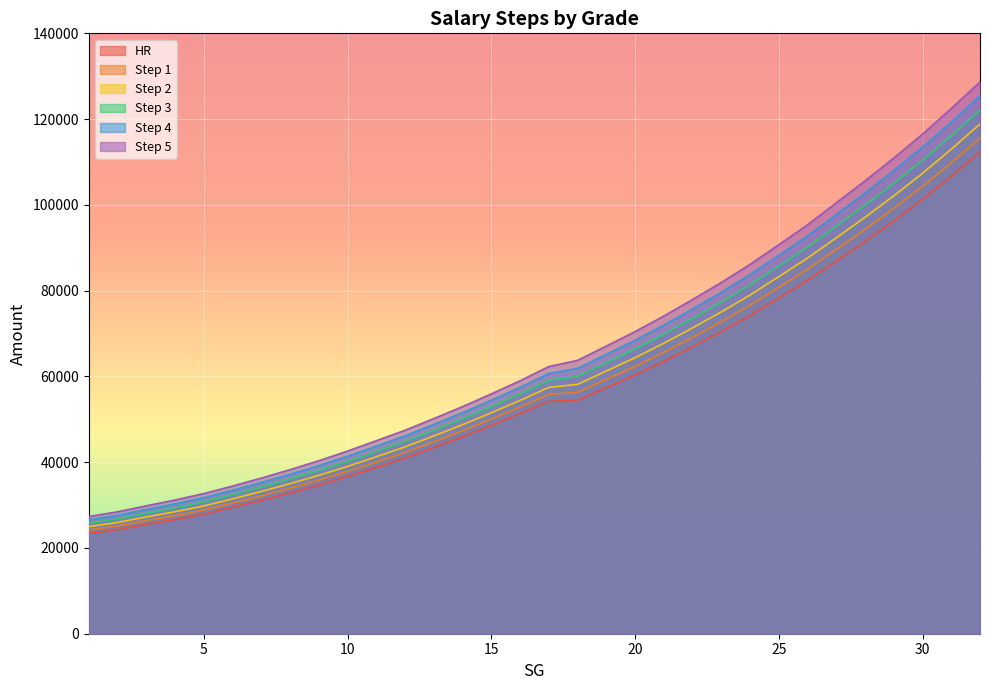

True or false: Step 5 and Step 2 cross at least once.

False